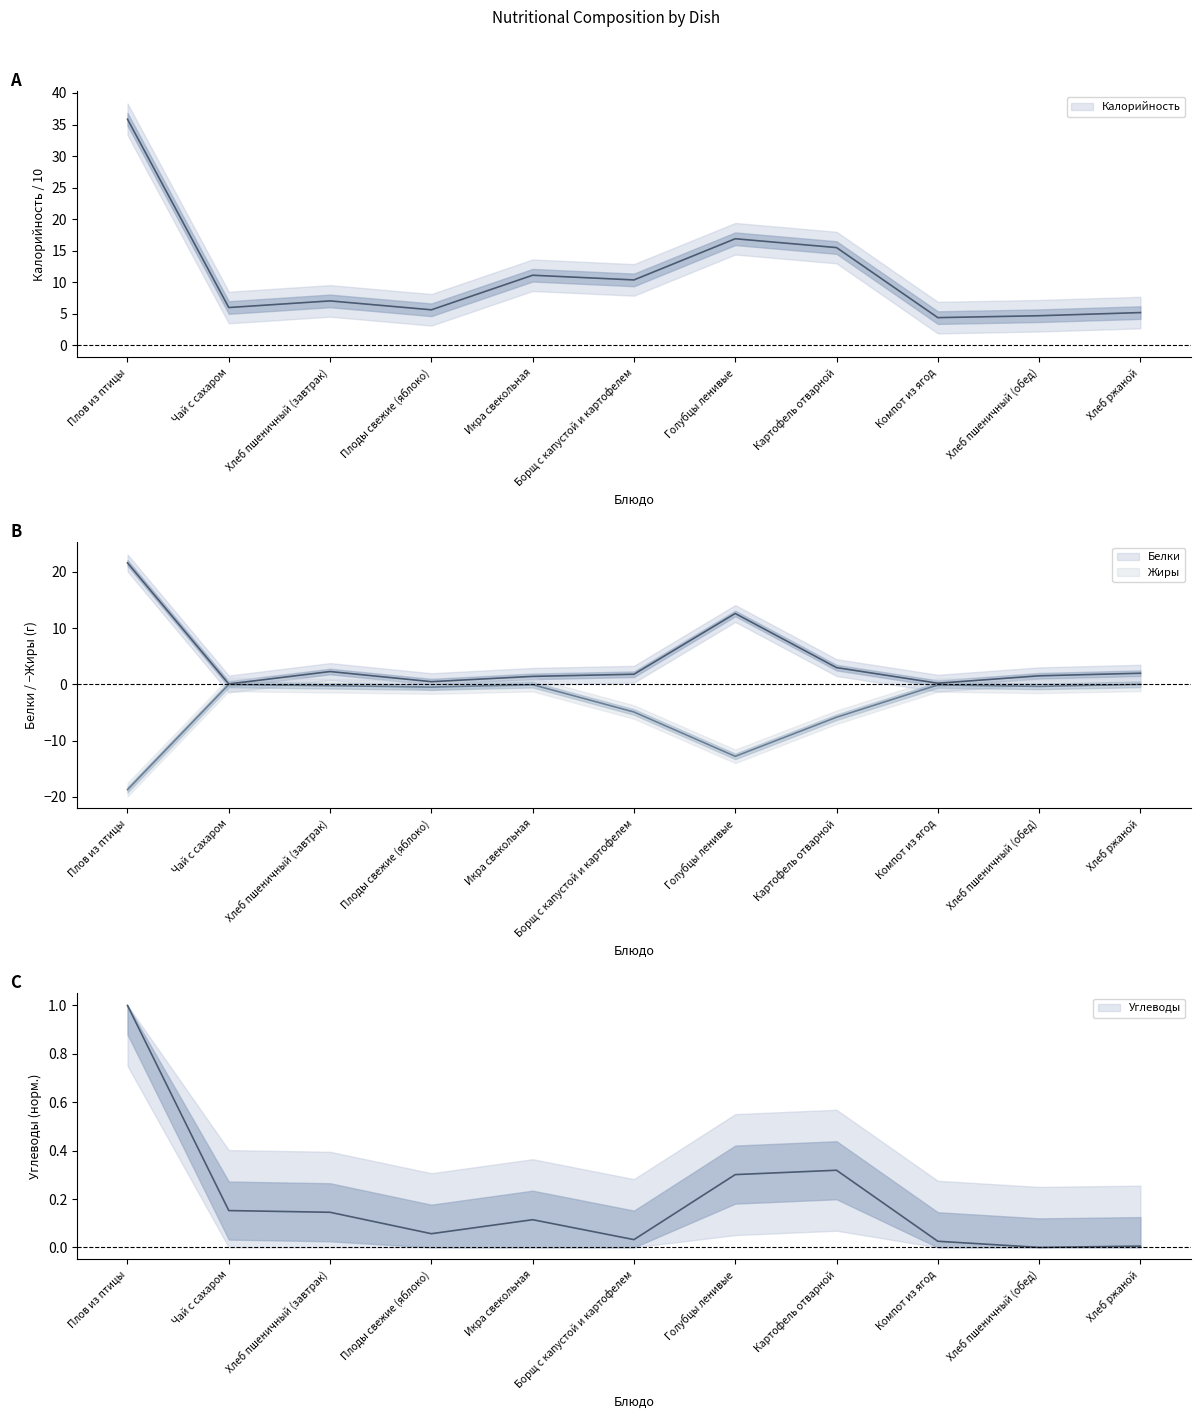

What position from the right is Чай с сахаром?

10